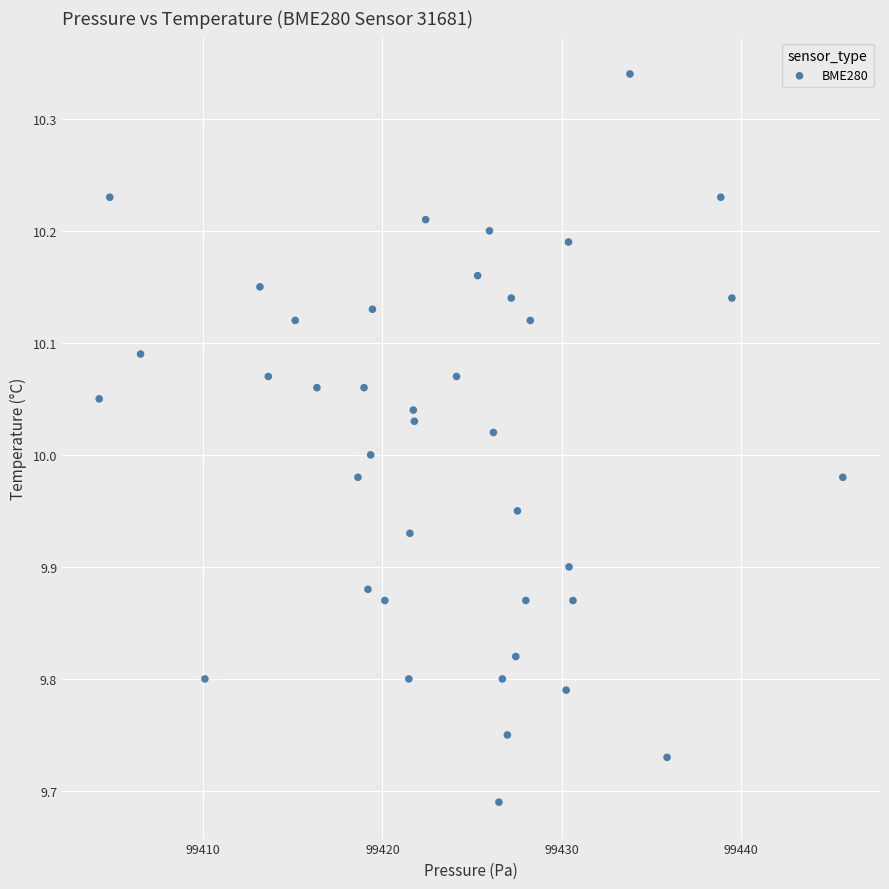

What is the range of X values (max minus min)?

41.5